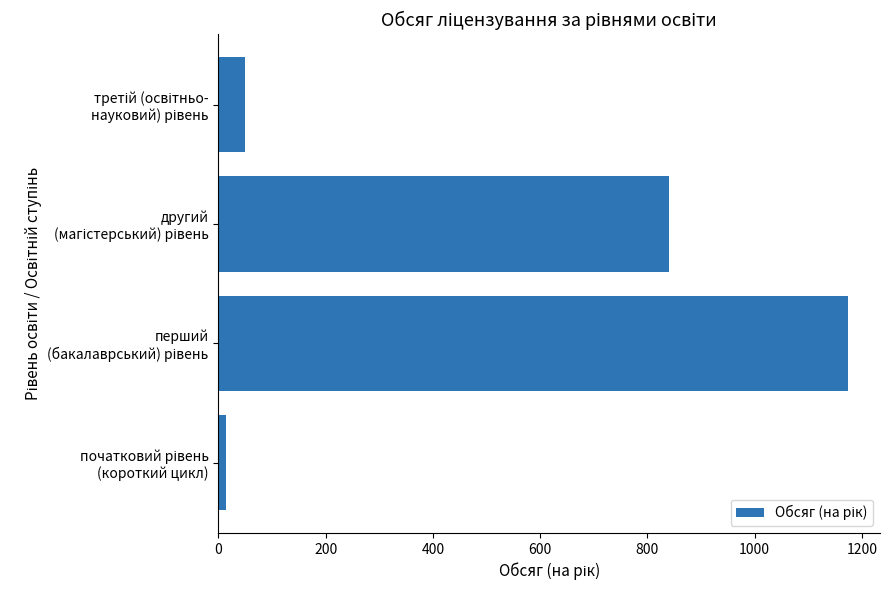

What is the greatest value displayed?

1175